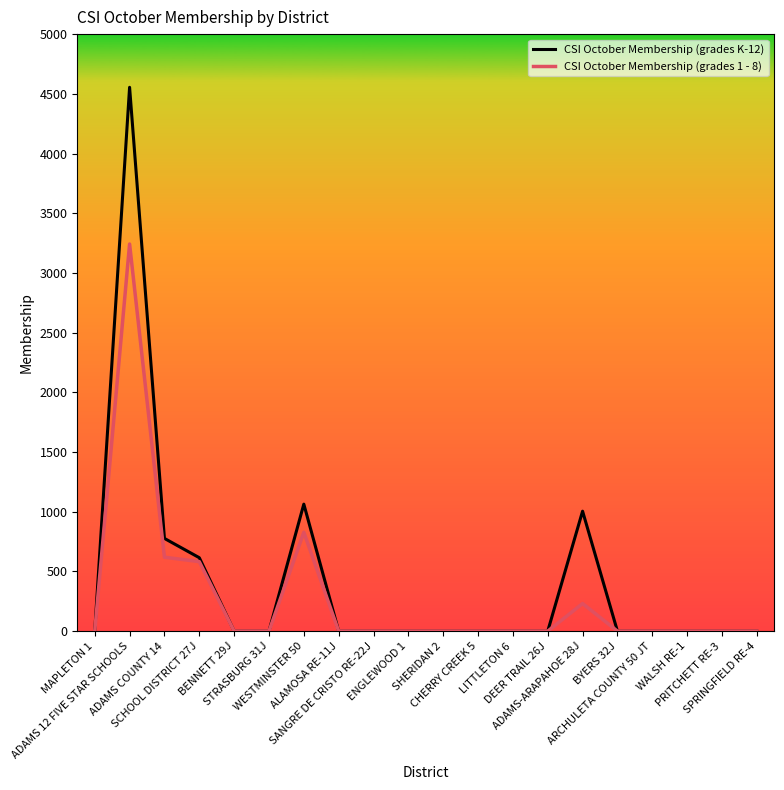

At ADAMS-ARAPAHOE 28J, list the series in order from largest to smallest.

CSI October Membership (grades K-12), CSI October Membership (grades 1 - 8)